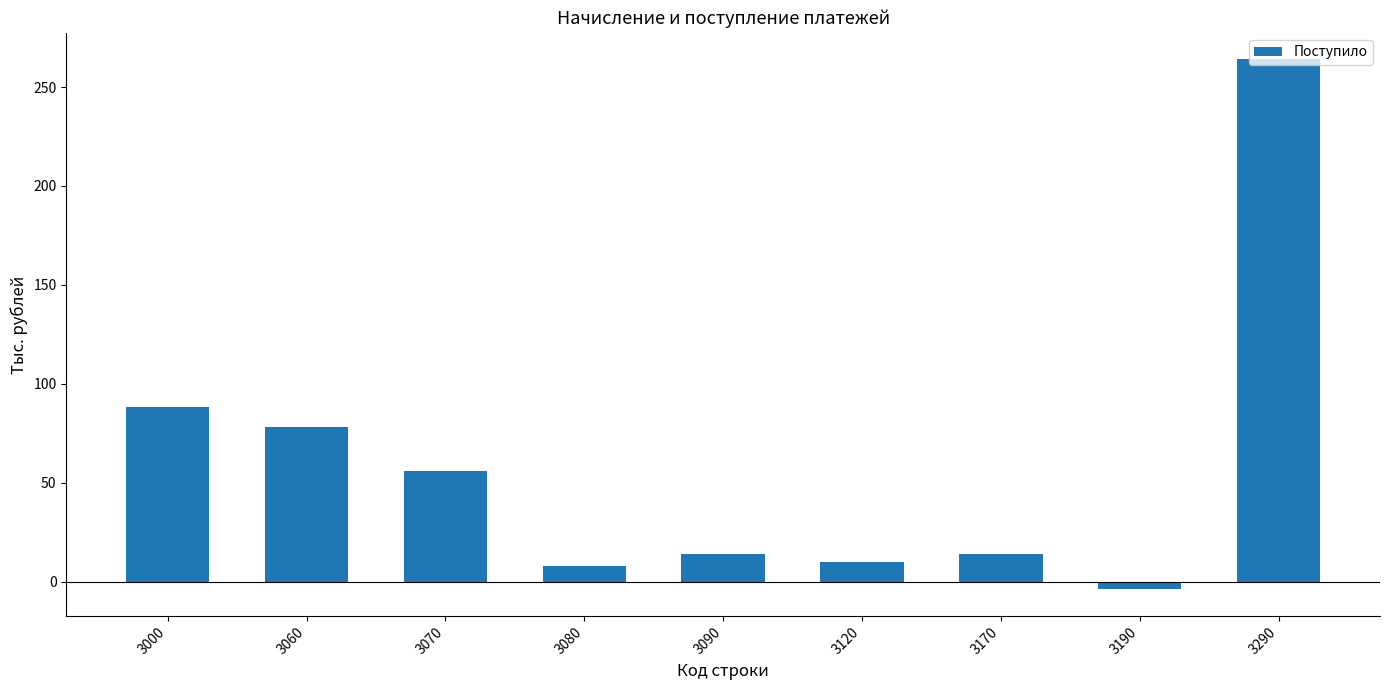

Is it true that the value at 3090 is 14?

True